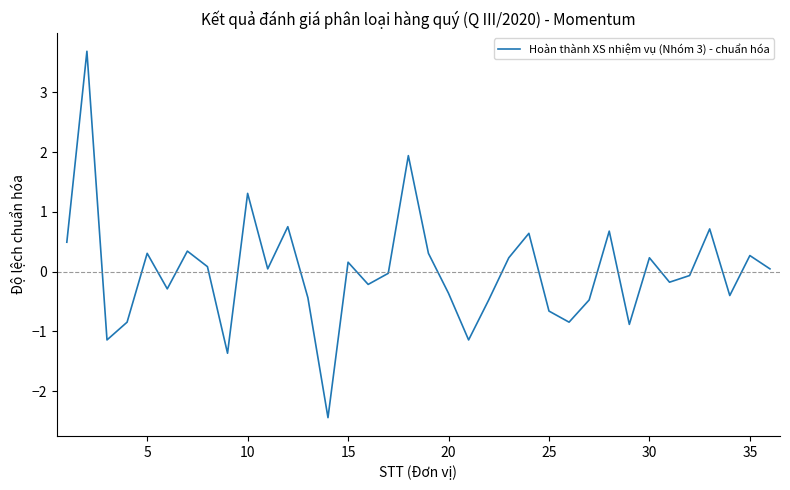

What is the minimum value shown in the chart?

-2.4